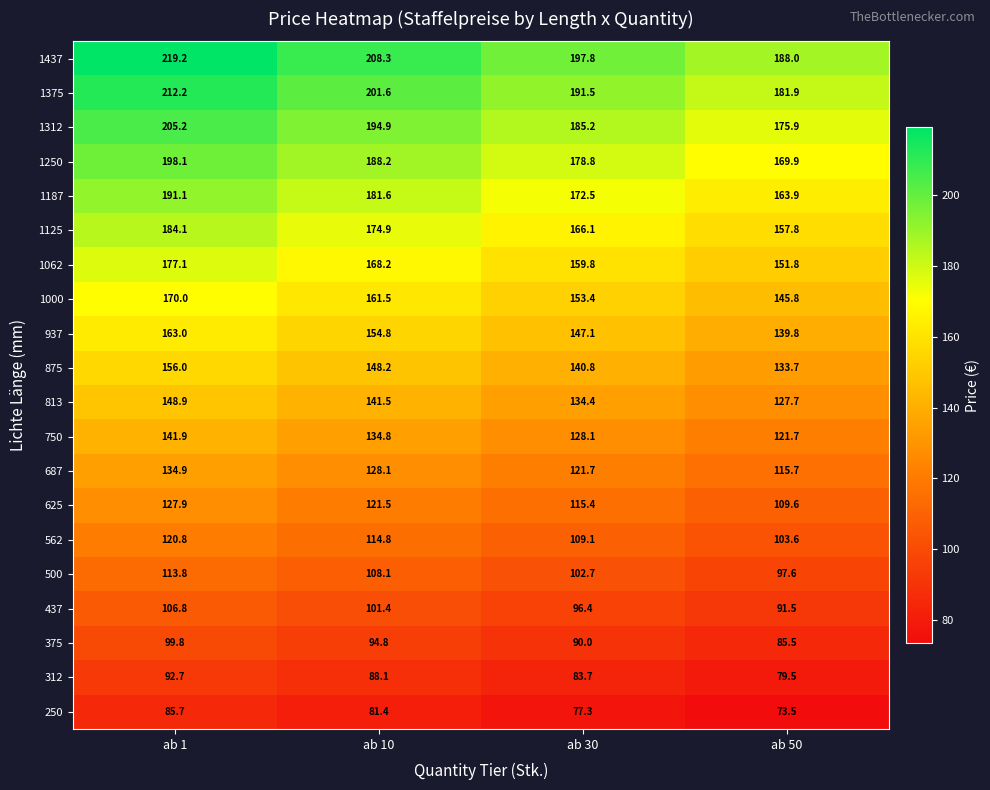

Is the value of 625 at ab 10 greater than the value of 1375 at ab 10?

No